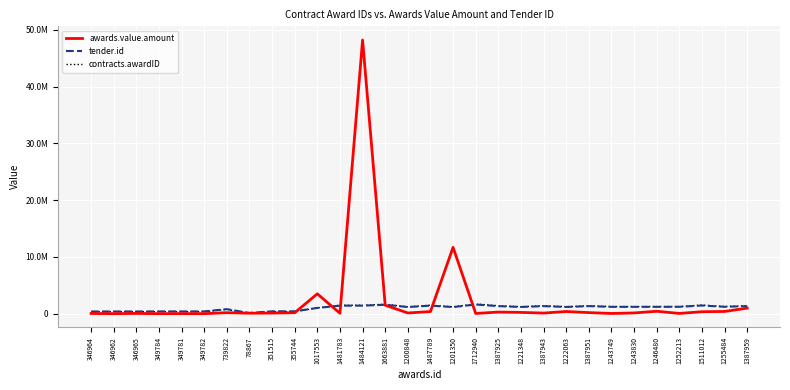

Rank the categories by contracts.awardID value from lowest to highest.

78867, 346962, 346964, 346965, 349781, 349782, 349784, 351515, 355744, 739822, 1017553, 1200848, 1201350, 1221348, 1222063, 1243749, 1243830, 1246480, 1252213, 1255484, 1387925, 1387943, 1387951, 1387959, 1481783, 1484121, 1487789, 1511012, 1663881, 1712940